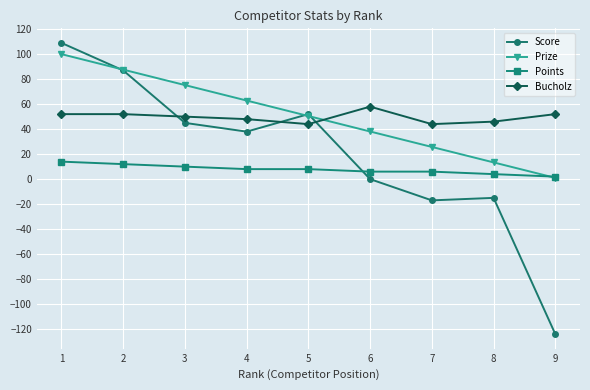

Which series ends up on top after the final intersection of Prize and Score?

Prize